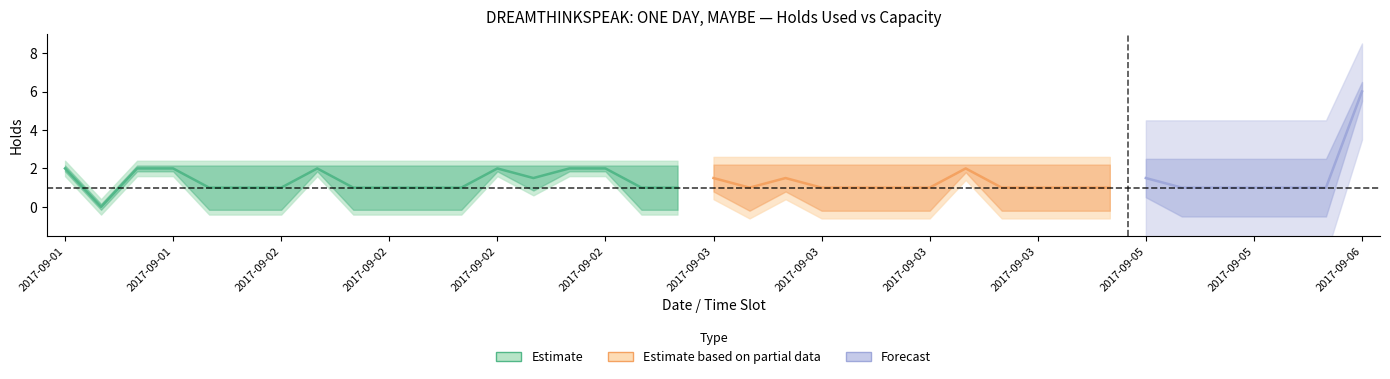

True or false: holds_used and holds_capacity intersect in this chart.

False